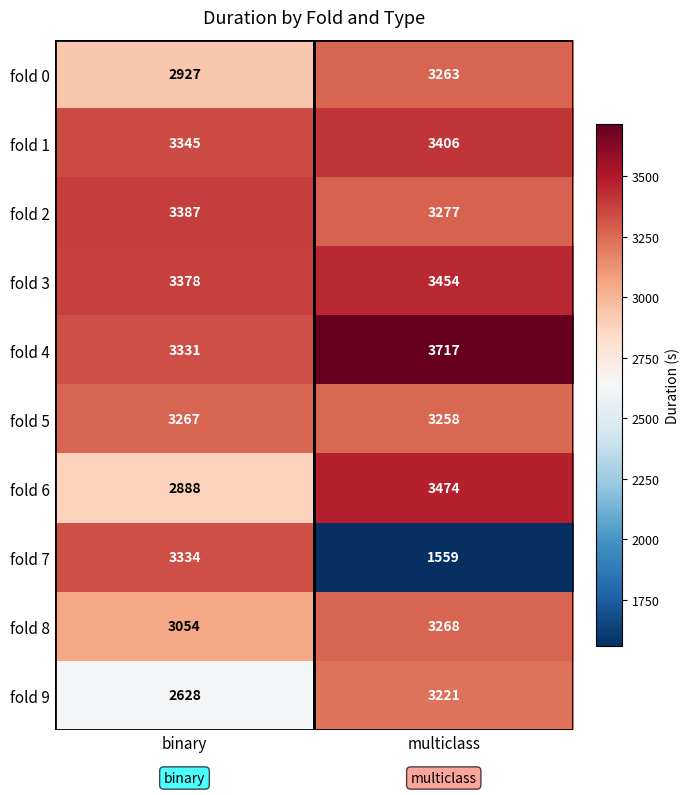

The fold 5 series shows 3267 at binary. True or false?

True